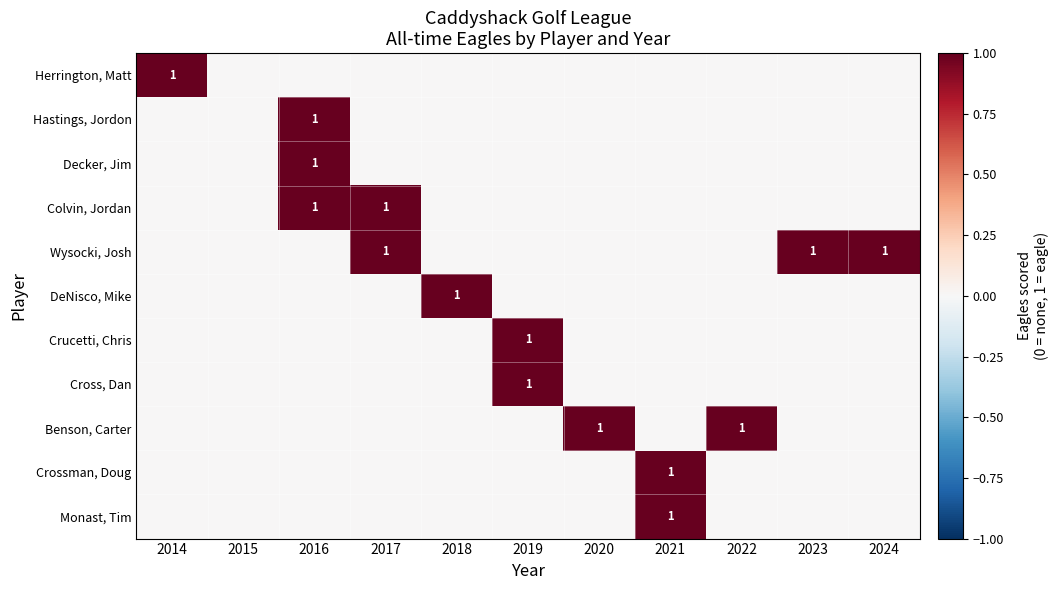

At which label does Monast, Tim reach its minimum?

2014